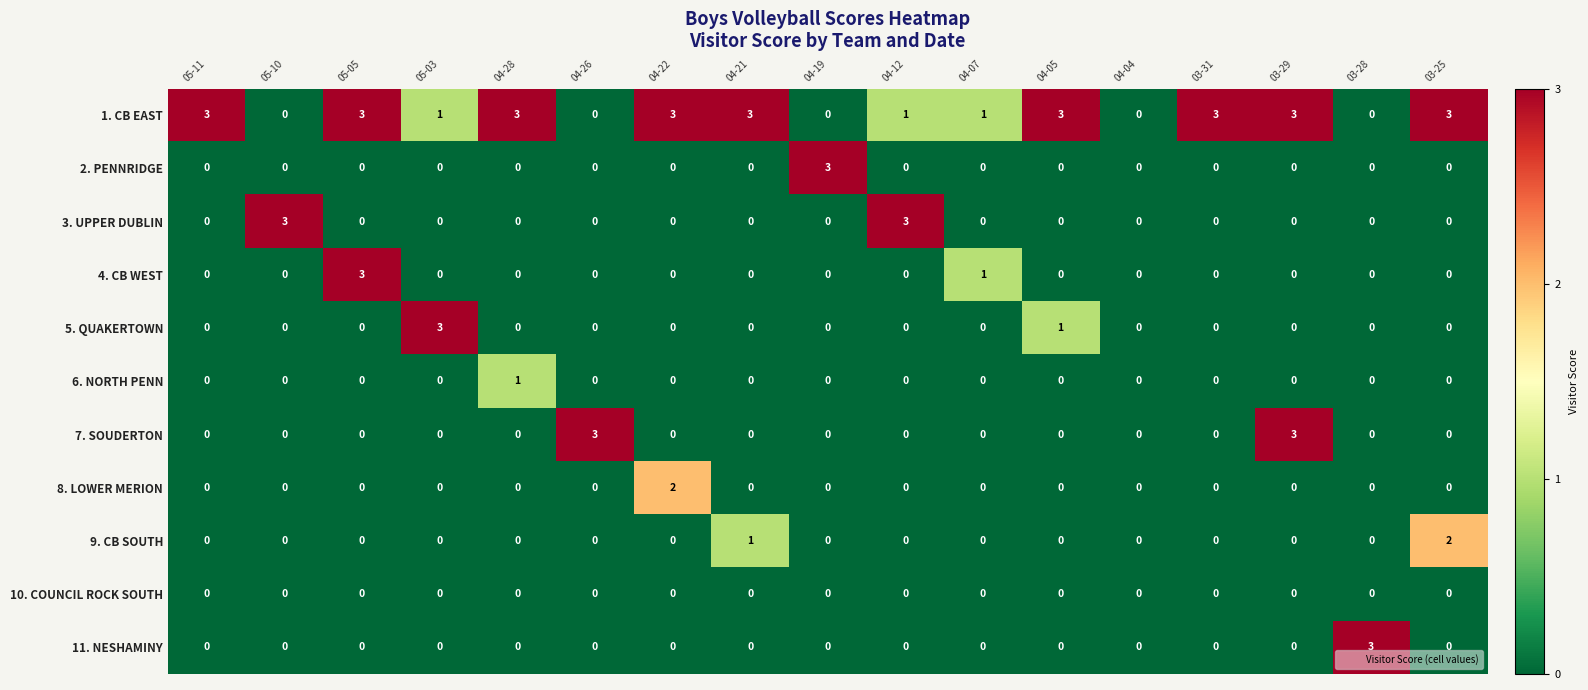

Is it true that 9. CB SOUTH equals -1 at 04-19?

False